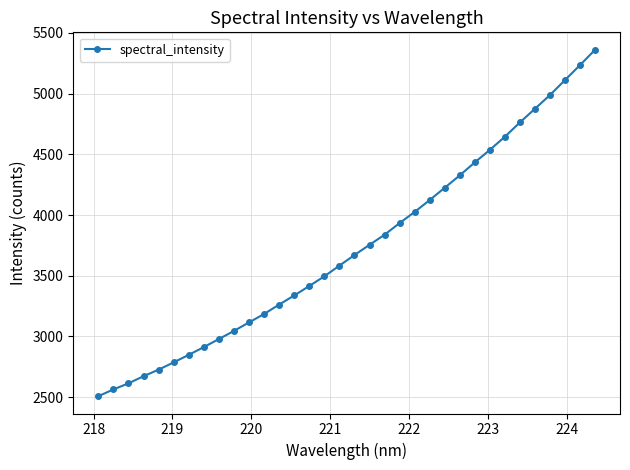

How many categories are shown in the chart?

34